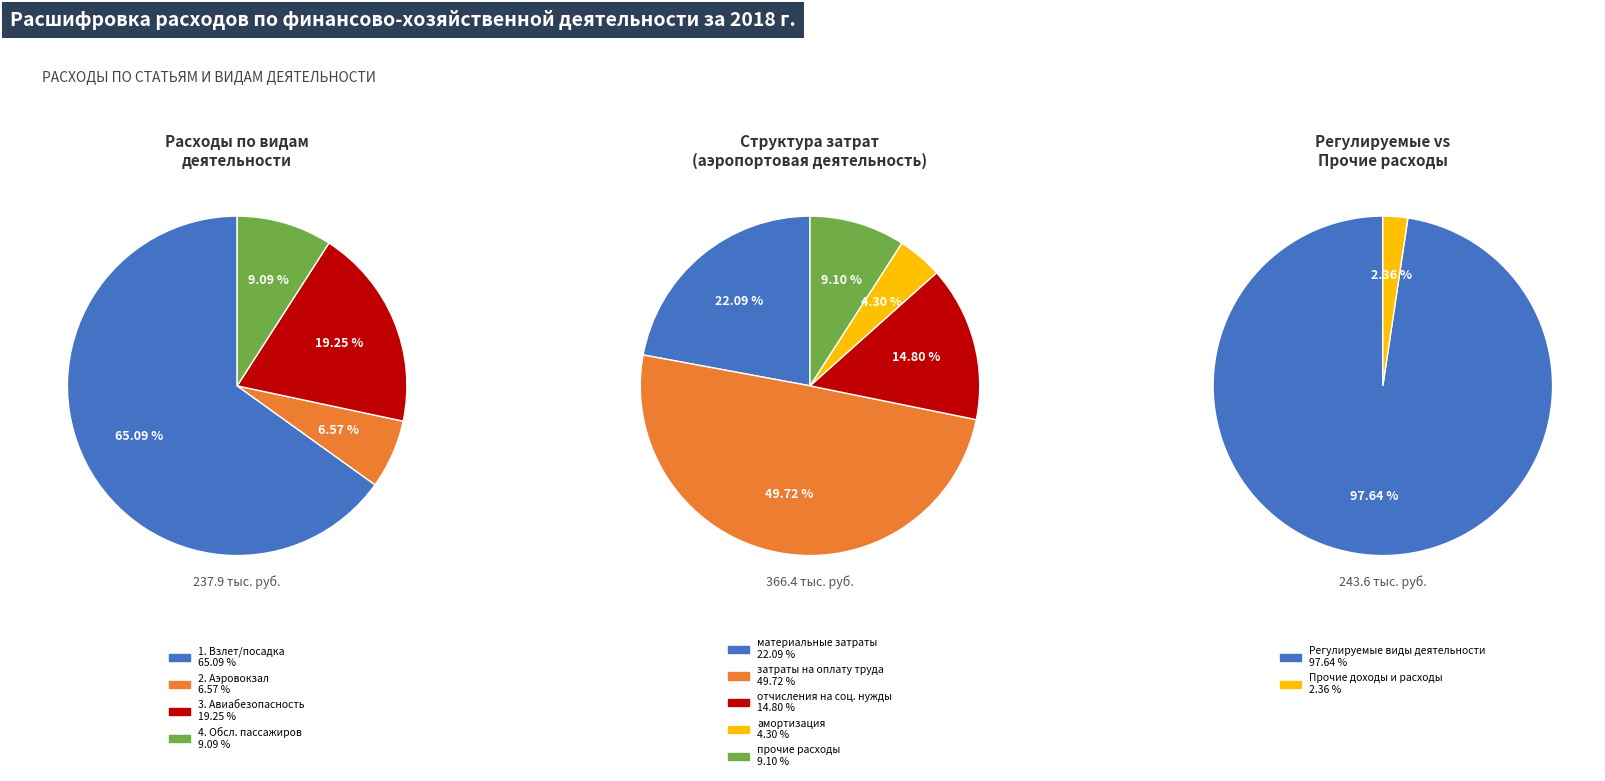

True or false: 4. Обслуживание пассажиров accounts for 9% of the total.

True